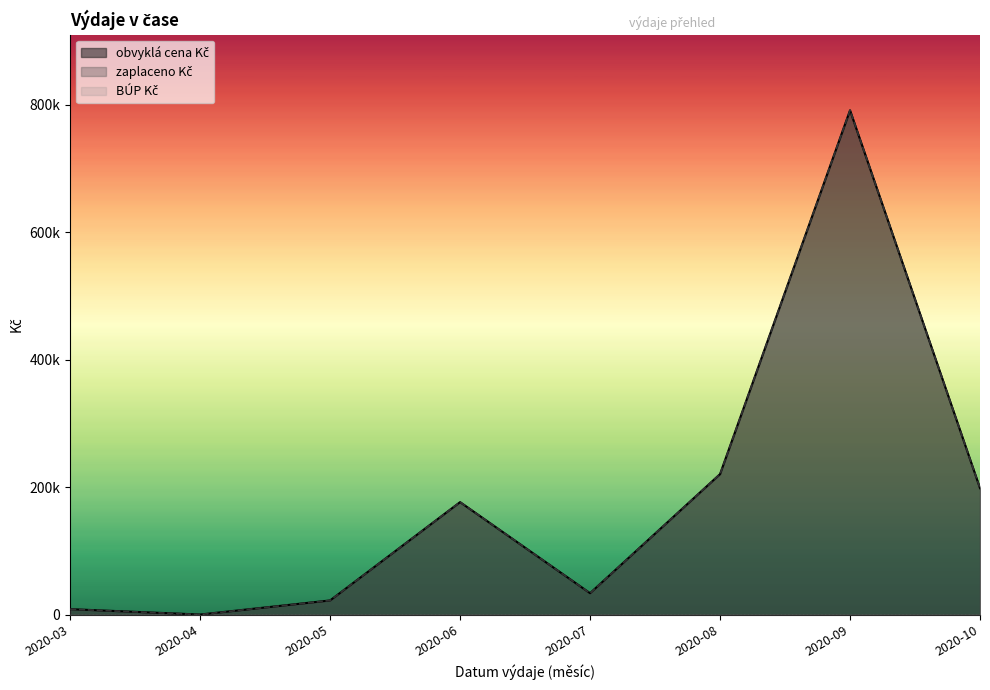

True or false: zaplaceno Kč and obvyklá cena Kč cross at least once.

False